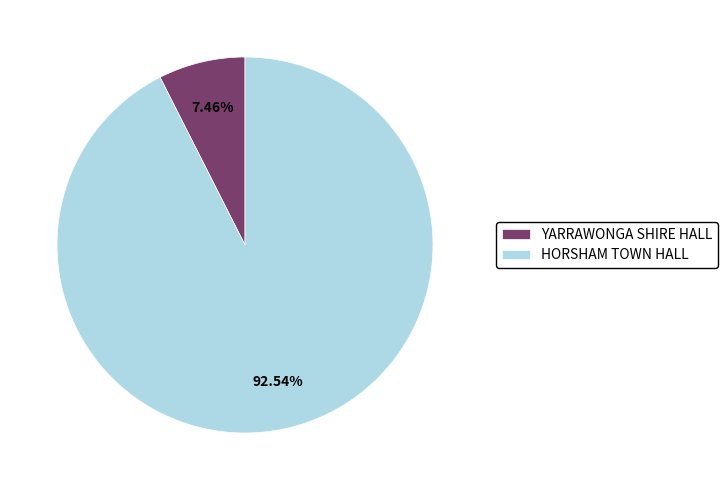

Which slice is the largest?

HORSHAM TOWN HALL